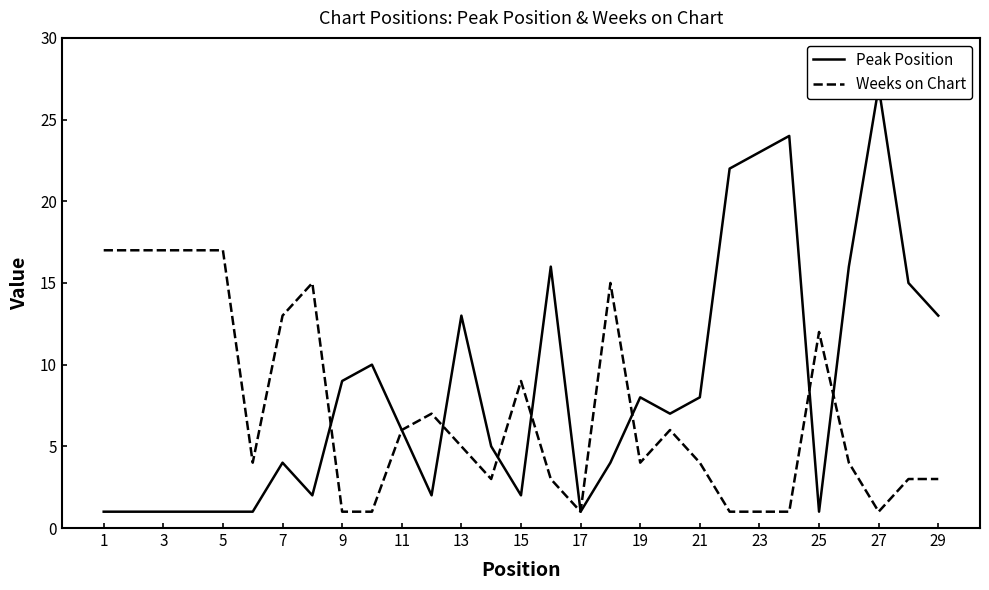

Is it true that Weeks on Chart equals 2 at 9?

False